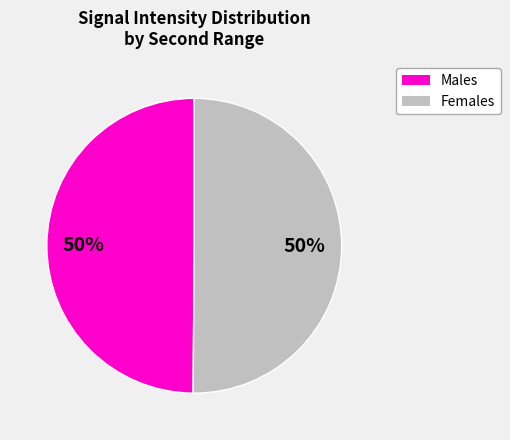

To the nearest percent, what is the average slice percentage?

50%